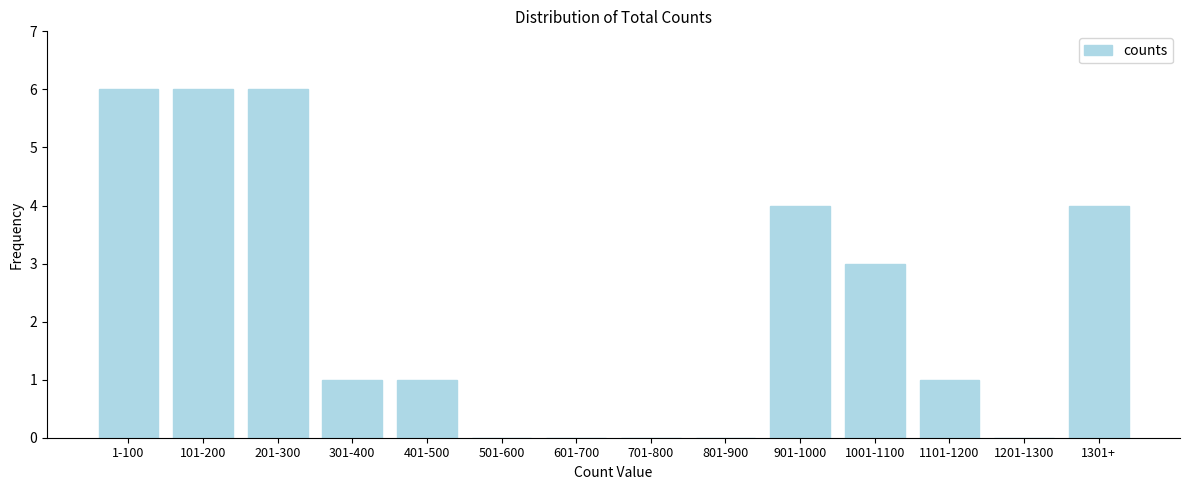

Reading right to left, list all the values displayed in this chart.

1301+=4	1201-1300=0	1101-1200=1	1001-1100=3	901-1000=4	801-900=0	701-800=0	601-700=0	501-600=0	401-500=1	301-400=1	201-300=6	101-200=6	1-100=6